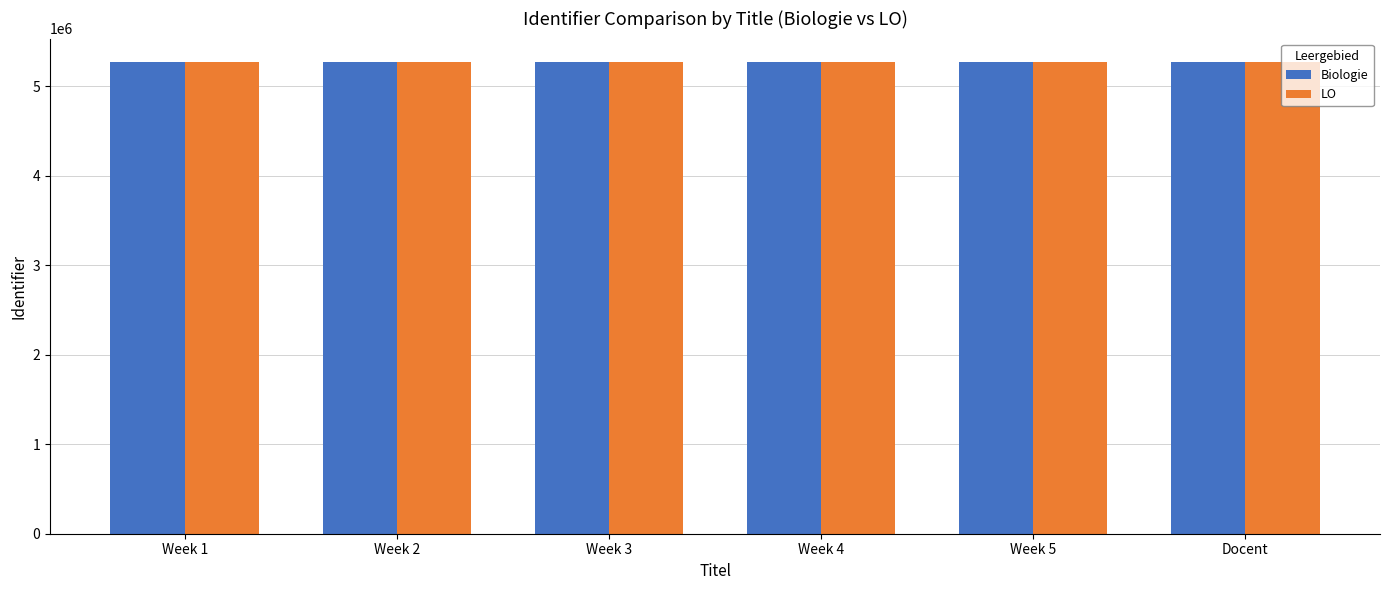

What is the spread (max minus min) of values at Week 1?

6